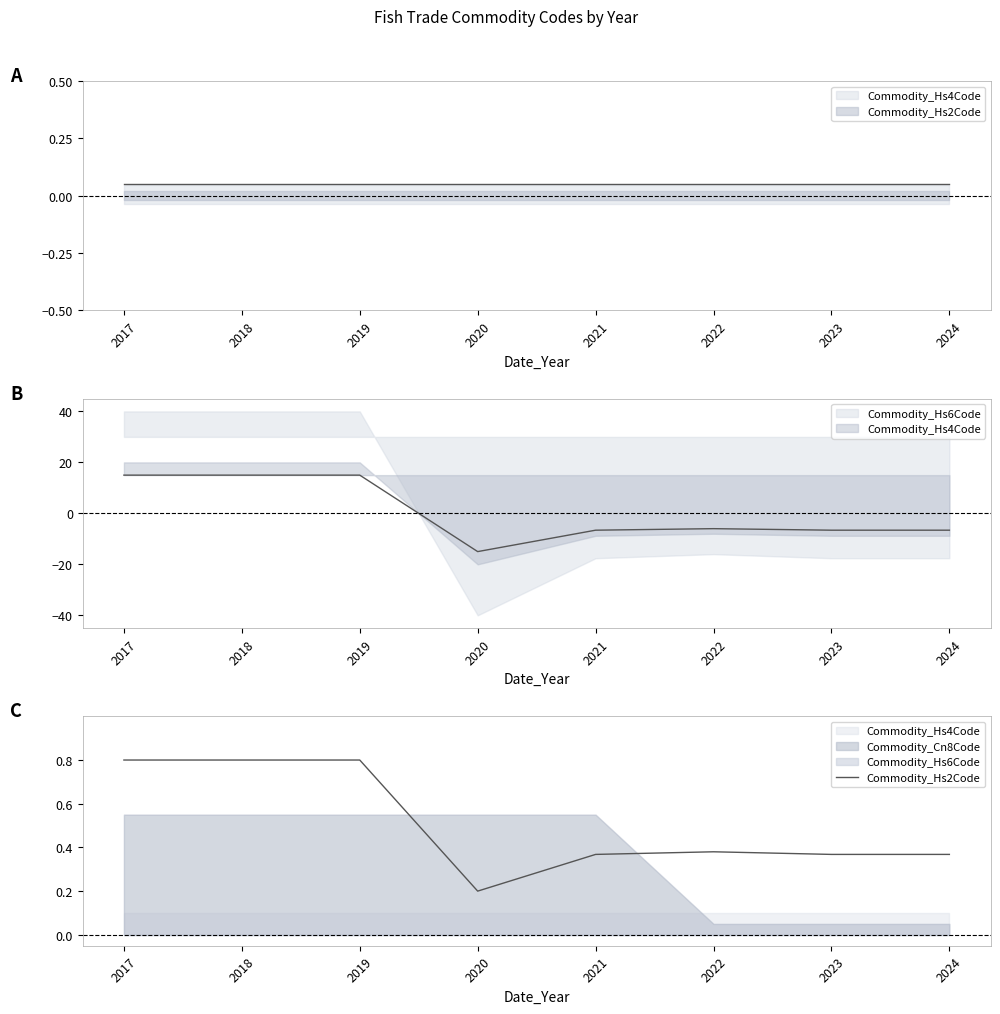

How many interior local peaks (higher than both neighbors) does the data have?

1